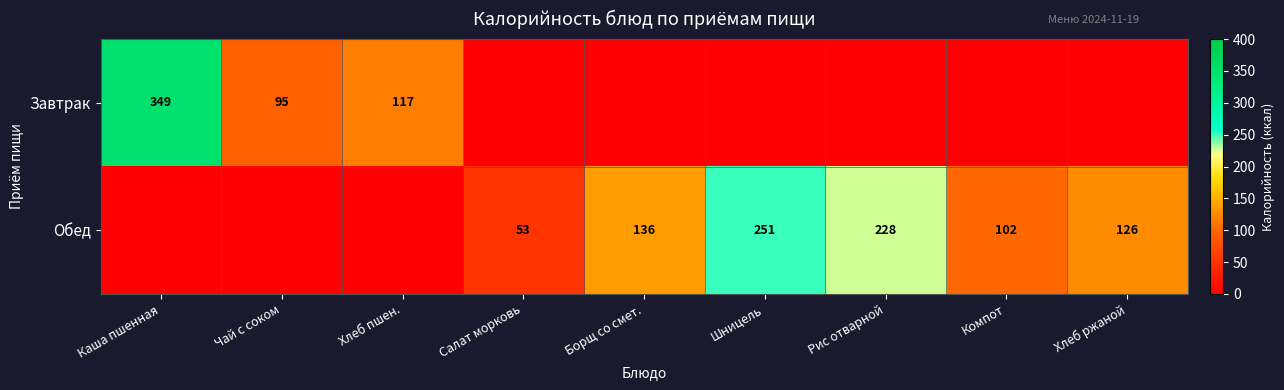

Is the value of Завтрак at Чай с соком greater than the value of Обед at Компот?

No